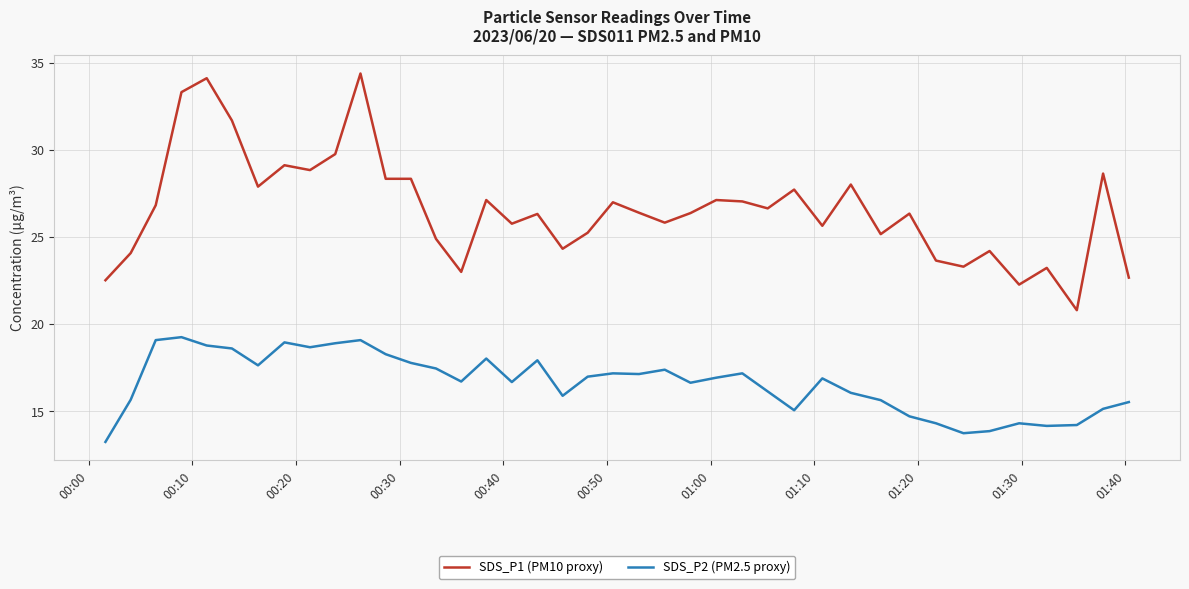

What is the greatest value displayed?

34.4